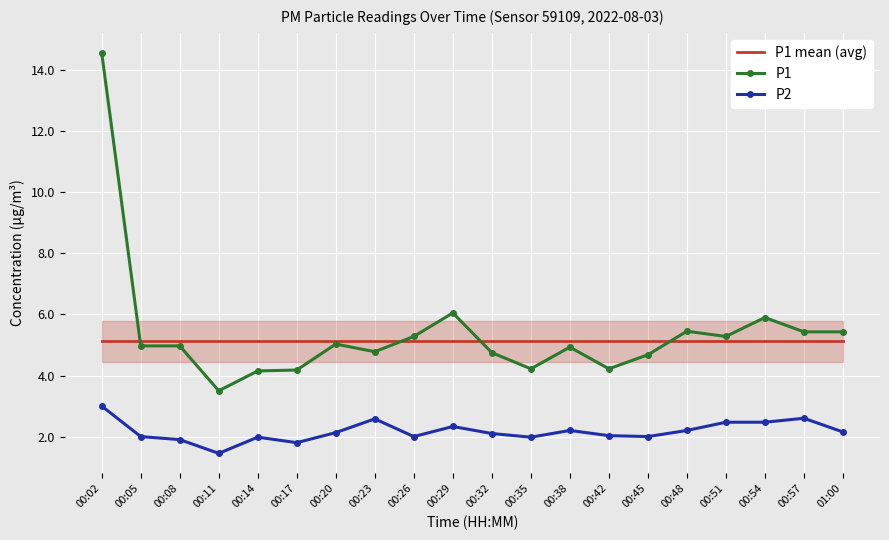

True or false: P1 mean (avg) and P1 intersect in this chart.

True